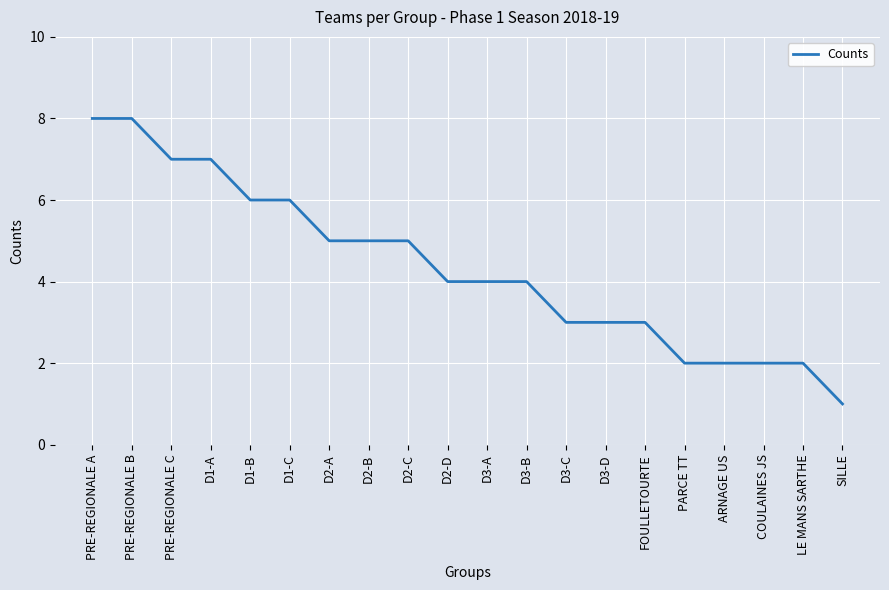

Reading left to right, extract all data points from this chart.

PRE-REGIONALE A=8	PRE-REGIONALE B=8	PRE-REGIONALE C=7	D1-A=7	D1-B=6	D1-C=6	D2-A=5	D2-B=5	D2-C=5	D2-D=4	D3-A=4	D3-B=4	D3-C=3	D3-D=3	FOULLETOURTE=3	PARCE TT=2	ARNAGE US=2	COULAINES JS=2	LE MANS SARTHE=2	SILLE=1